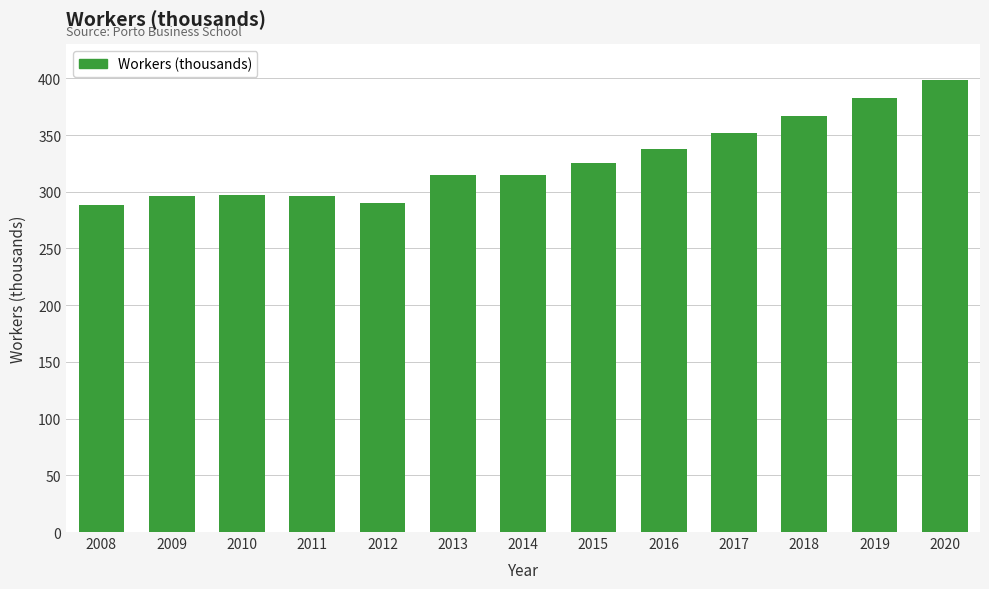

Is it true that the value at 2016 is 229.7?

False